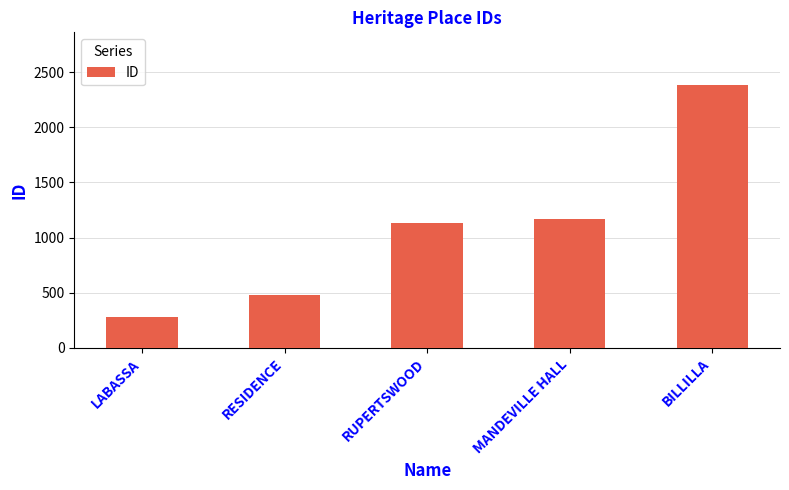

What is the greatest value displayed?

2383